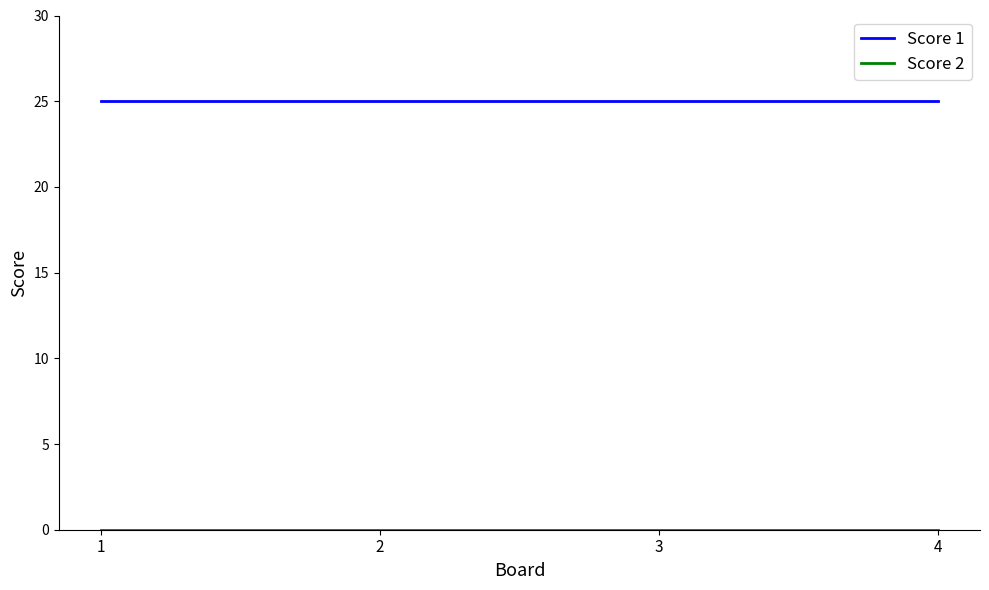

How many lines are shown in the chart?

2